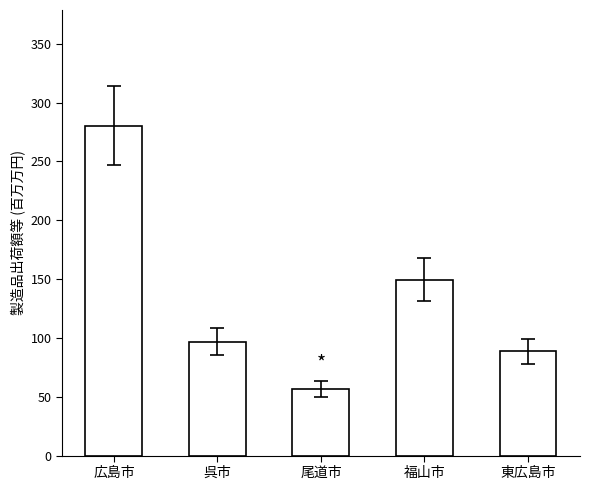

Read the value at 福山市.

149.6